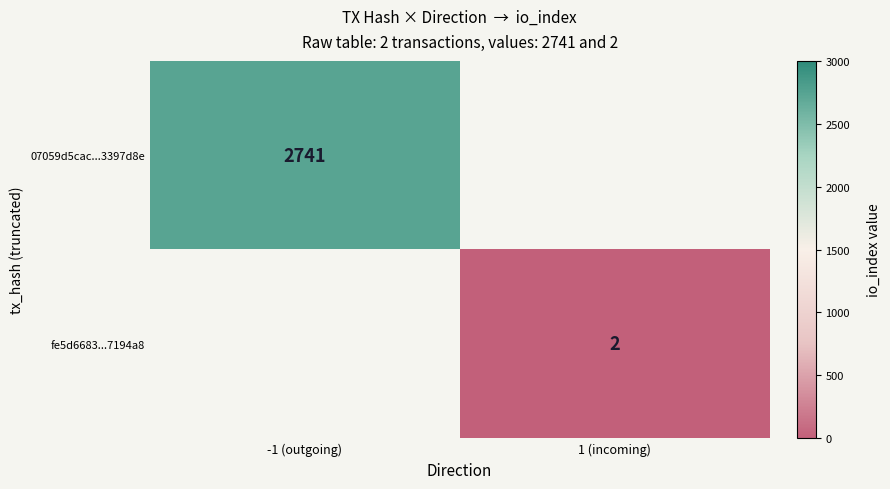

Is it true that fe5d6683...7194a8 equals 3.2 at 1 (incoming)?

False